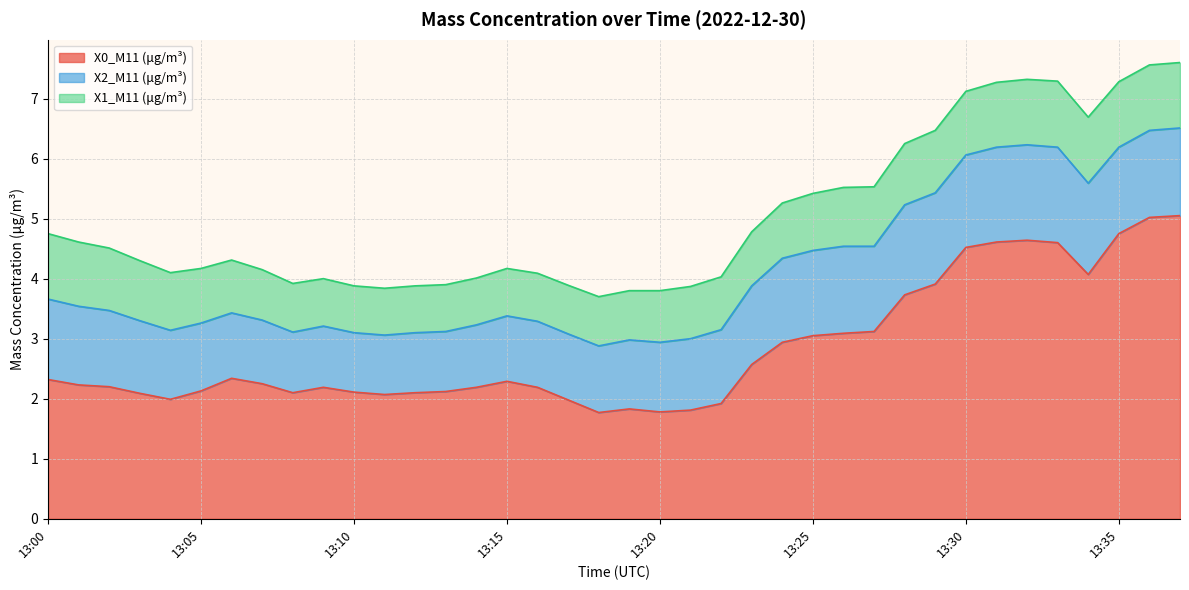

Does the chart display data point markers on the line(s)?

No